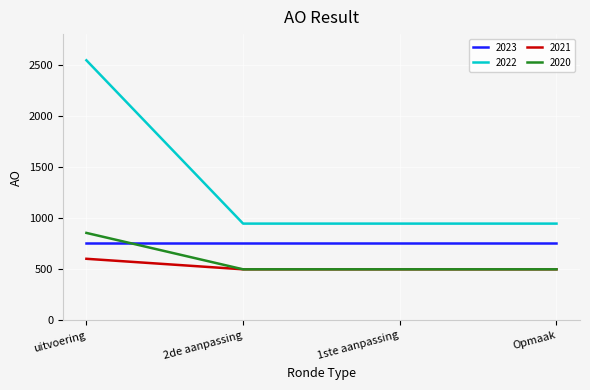

Does the chart have visible grid lines?

Yes